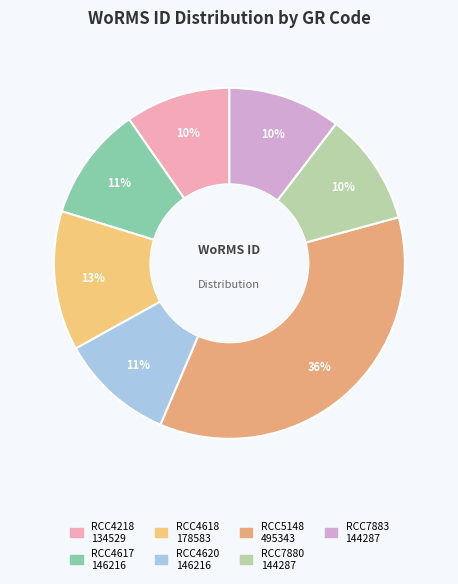

The RCC4218 slice represents 1% of the pie. True or false?

False